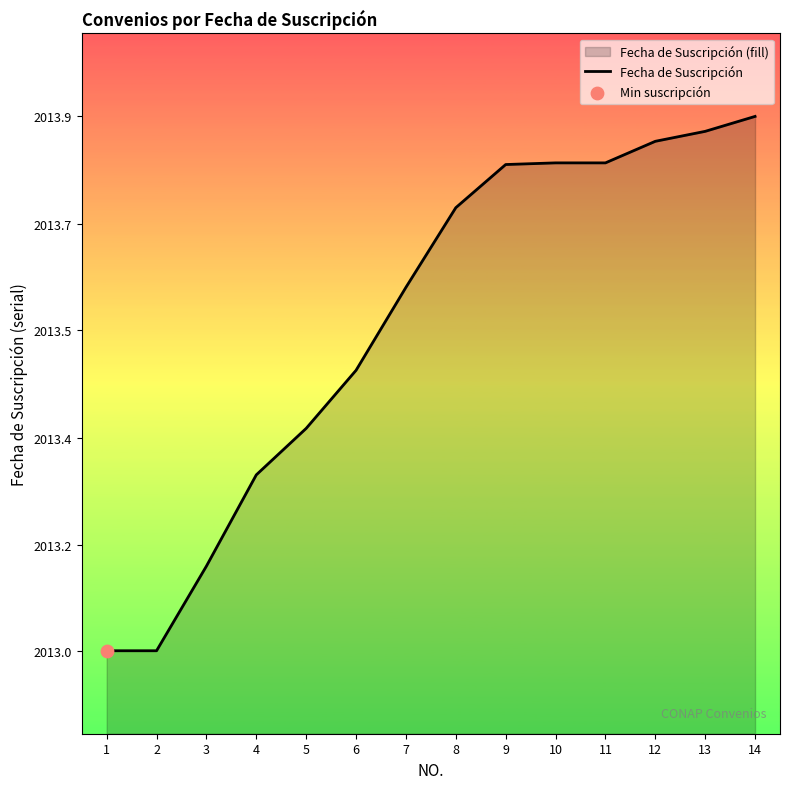

What is the ratio of the value at 14 to the value at 4?

1.0